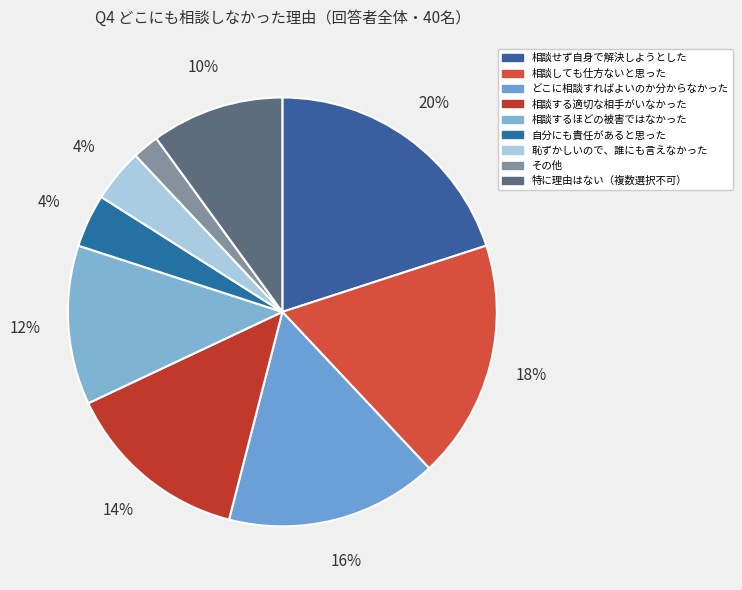

True or false: どこに相談すればよいのか分からなかった accounts for 4% of the total.

False